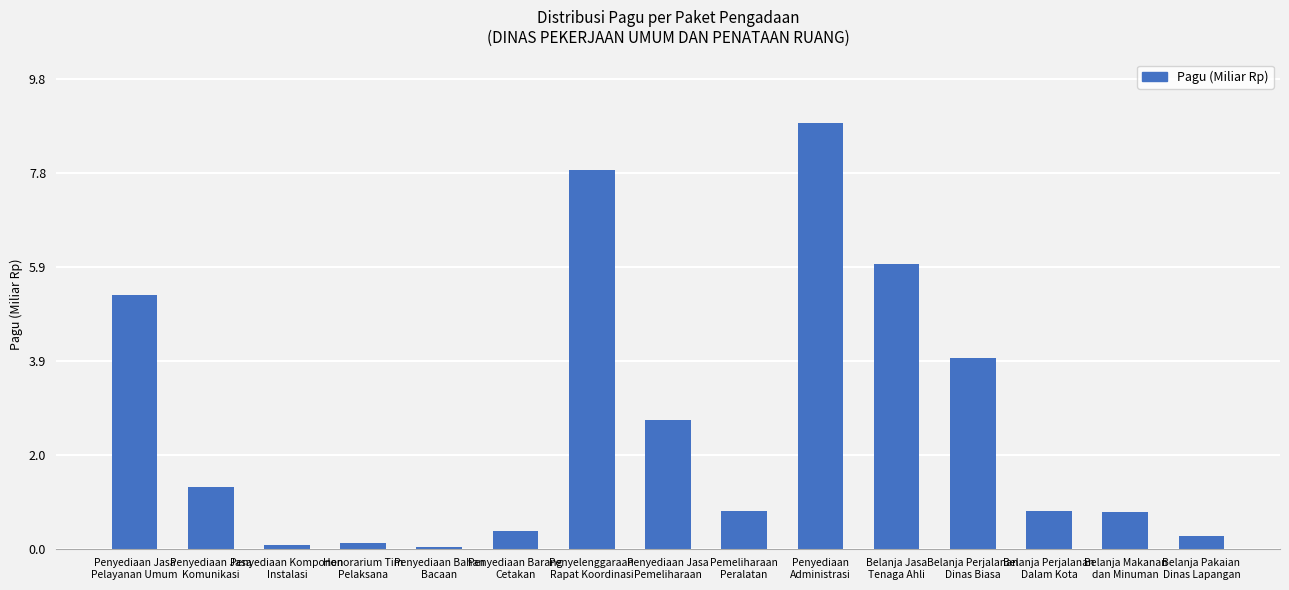

Count the number of categories in the chart.

15